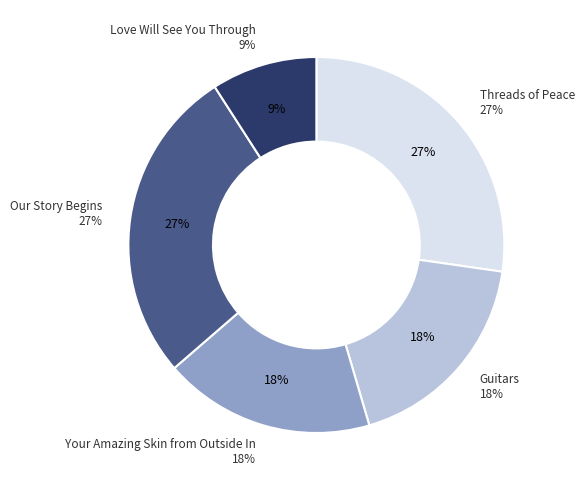

To the nearest percent, what is the average slice percentage?

20%